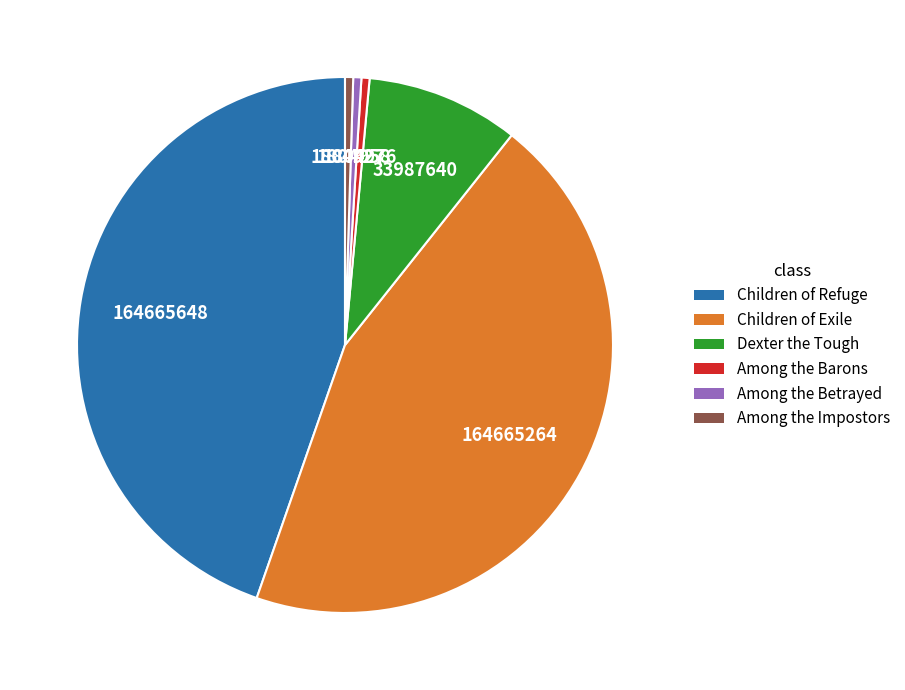

Does Among the Betrayed account for over 50% of the chart?

No